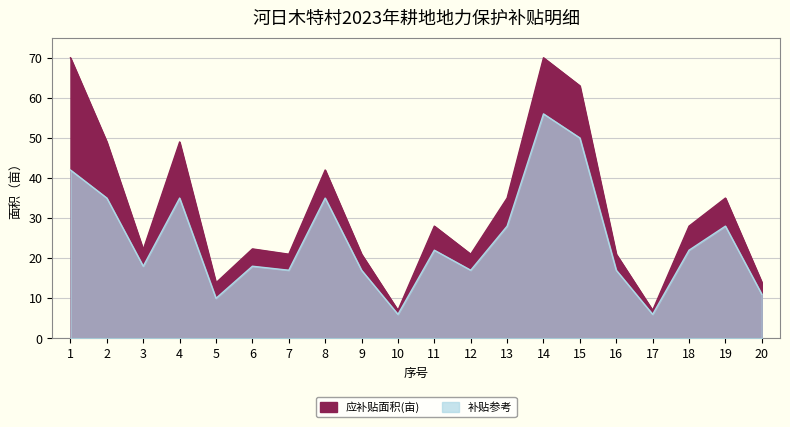

At which label does 补贴参考 first exceed 22?

1